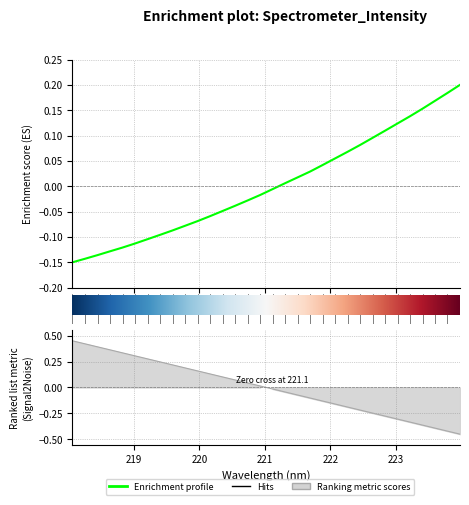

How many values are above zero?

16